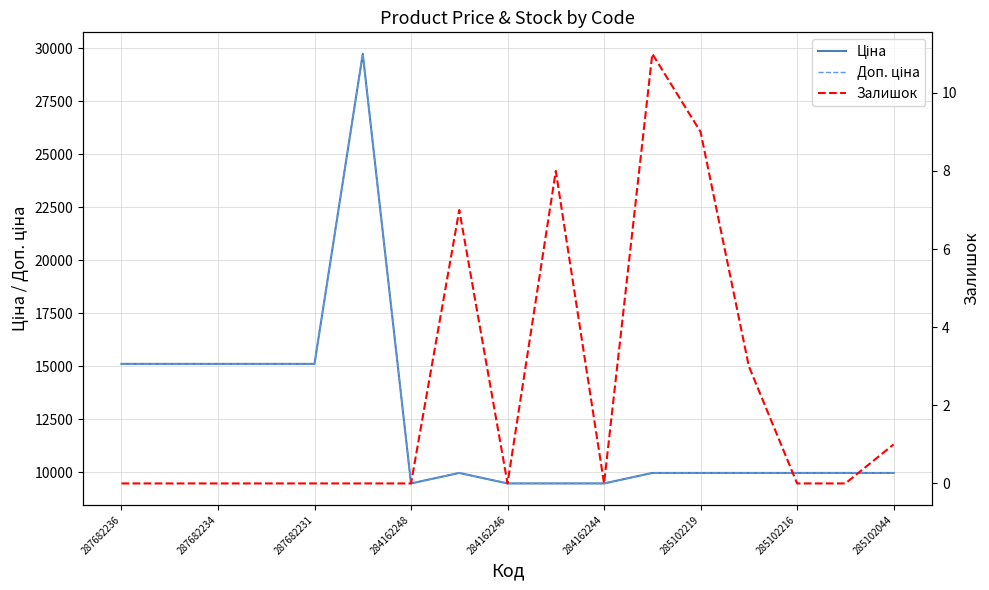

In Ціна, how many points are higher than both neighbors (excluding endpoints)?

2